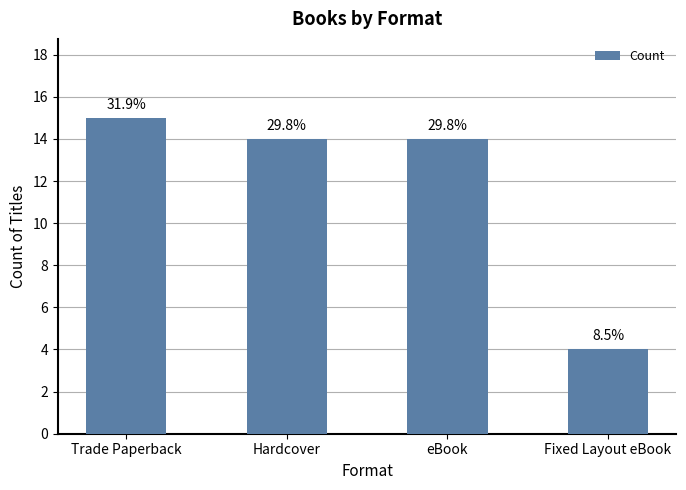

Does the chart contain any negative values?

No